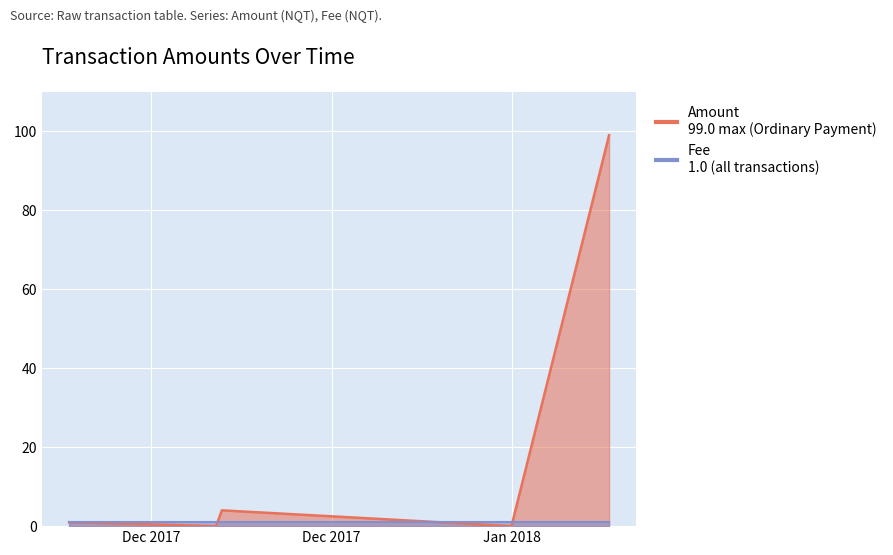

Which series has the largest total across all categories?

Amount